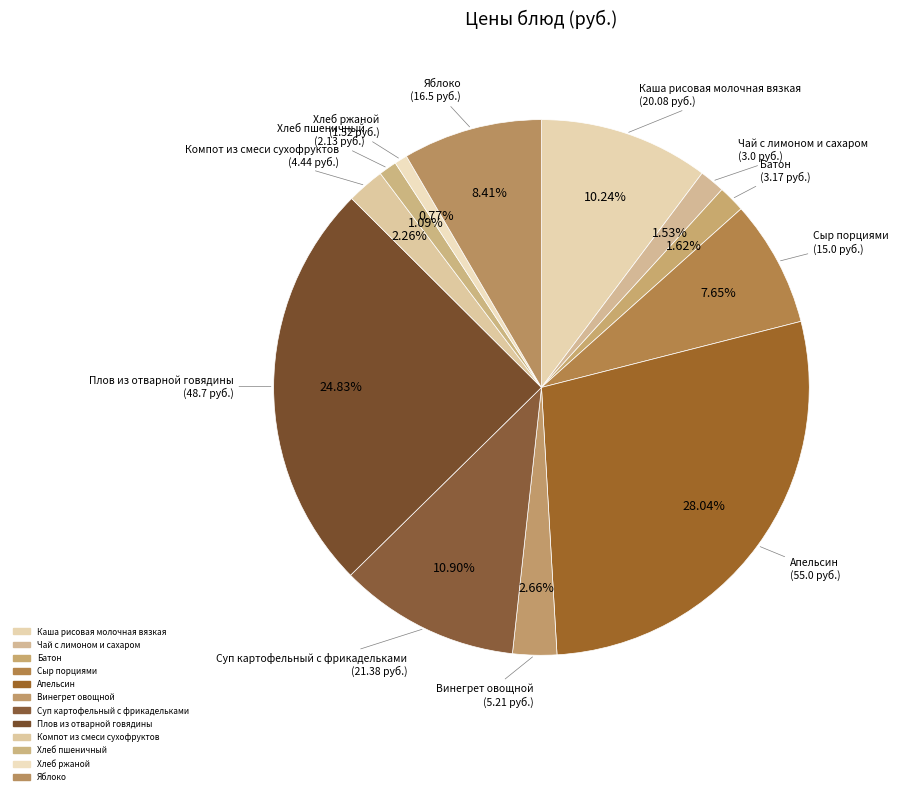

Which category has the smallest portion of the pie?

Хлеб ржаной